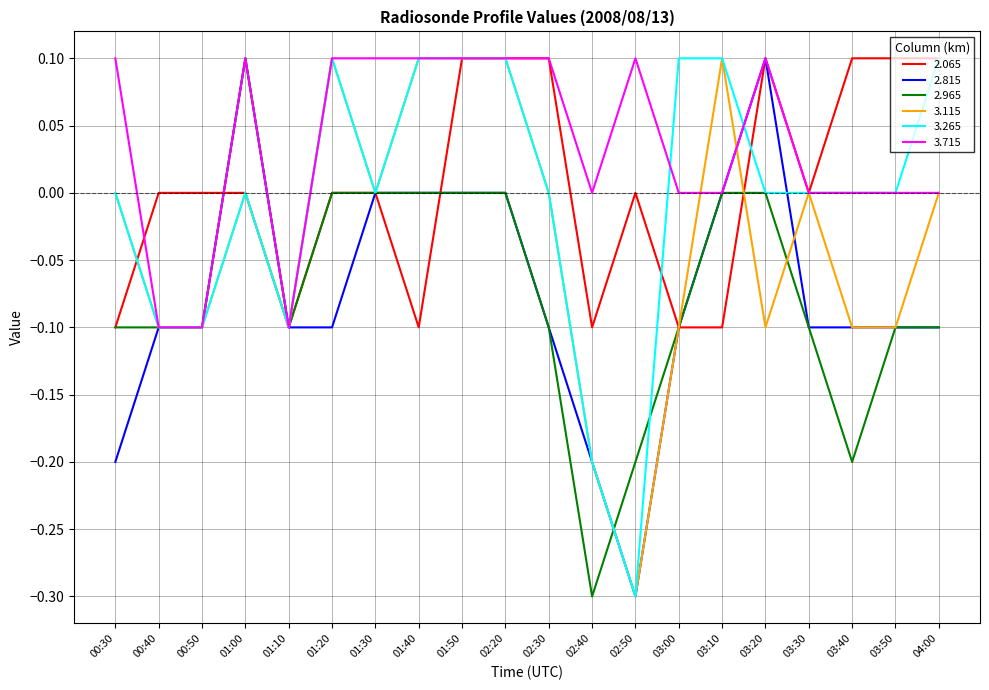

What position from the left is 02:30?

11